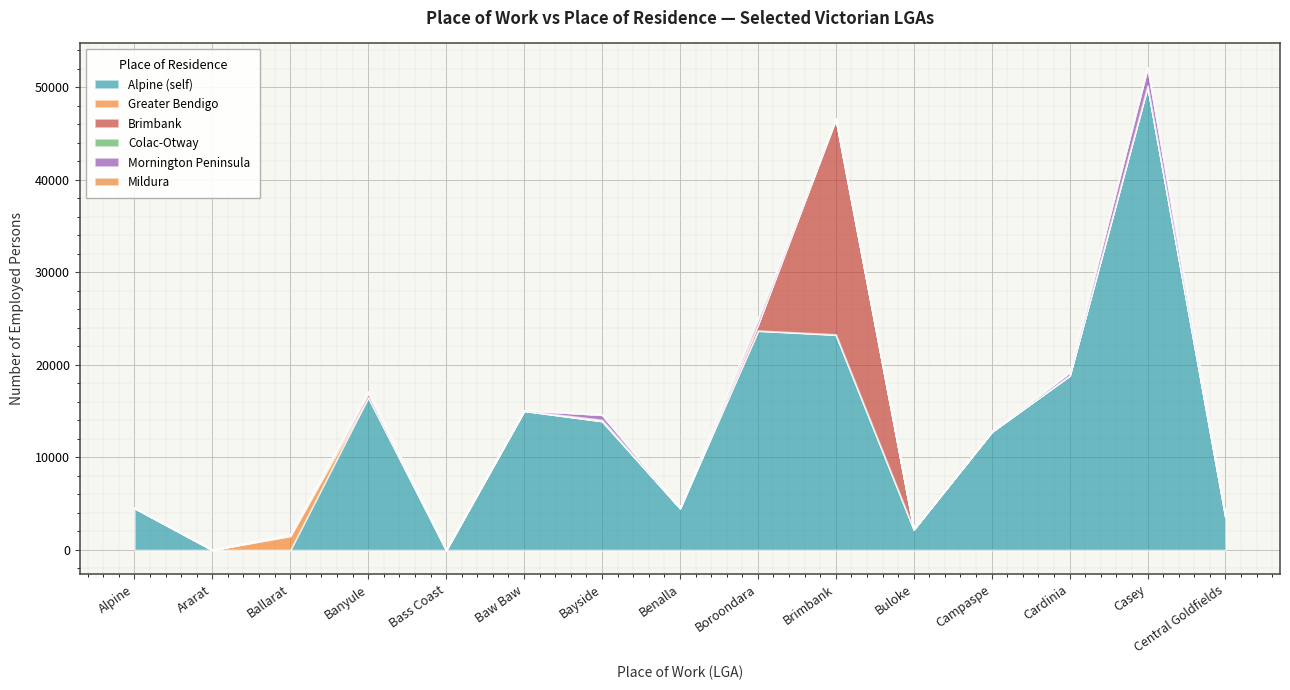

True or false: Alpine (self) has more than 1 points higher than both neighbors.

True